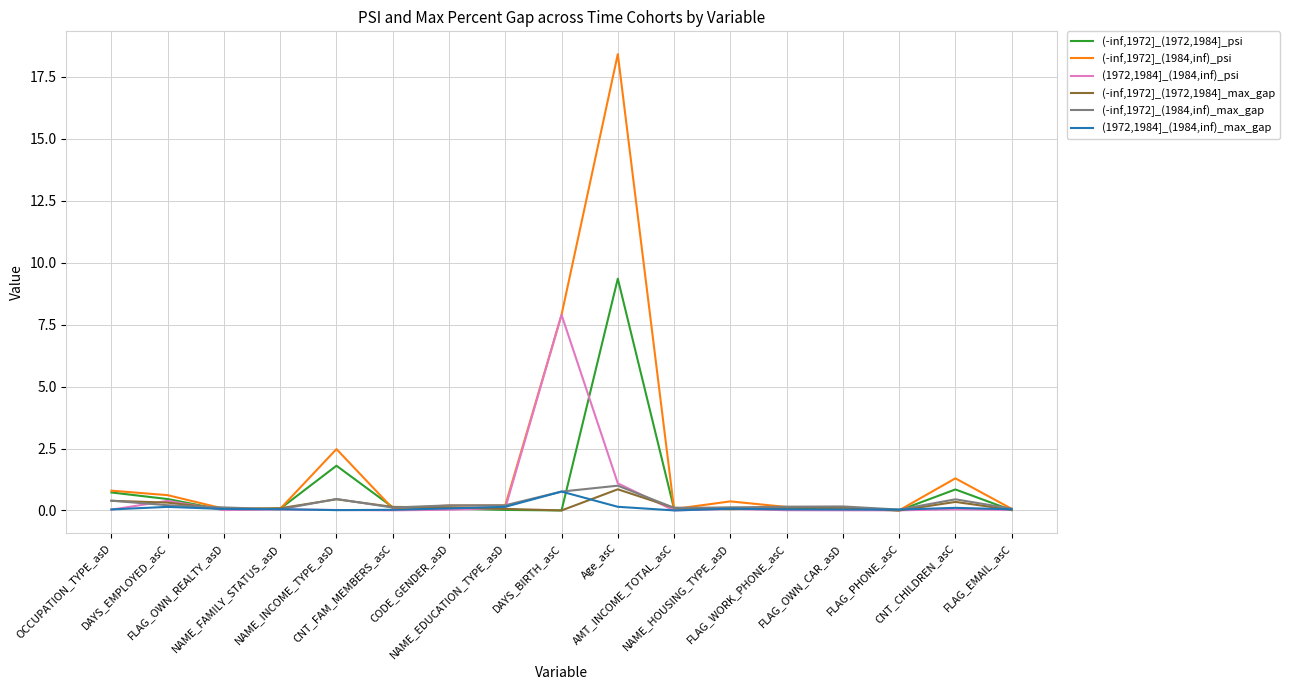

What is the highest value of the (-inf,1972]_(1984,inf)_psi series?

18.4